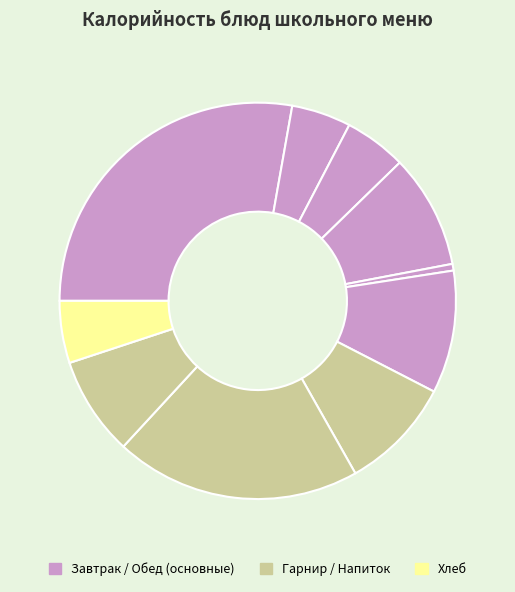

Which slice is the smallest?

Овощи натуральные (огурцы)